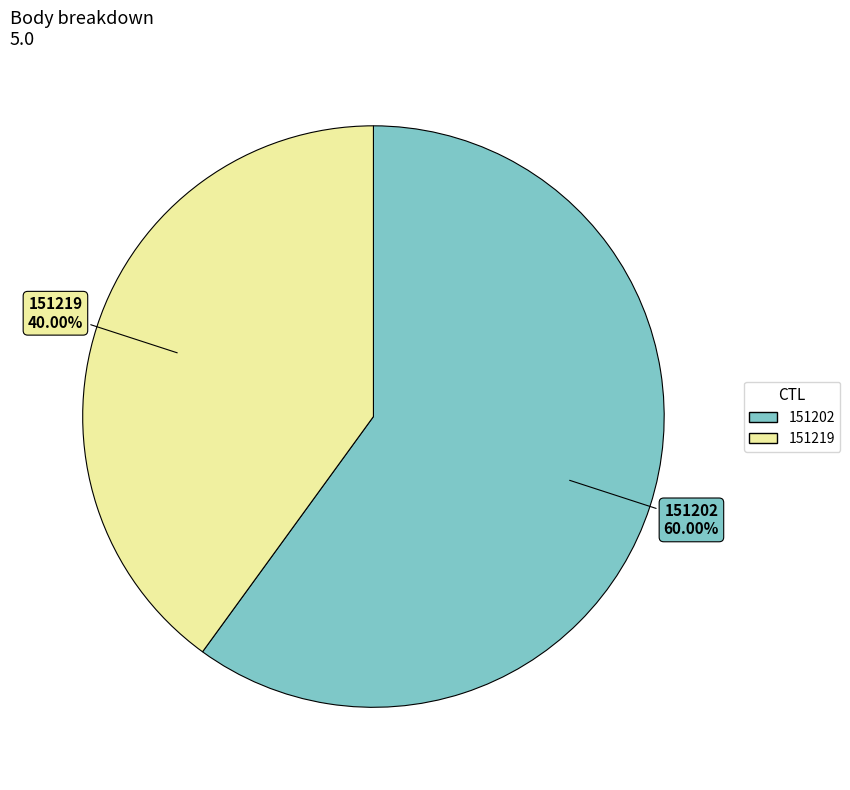

Rank the categories by value from lowest to highest.

151219, 151202